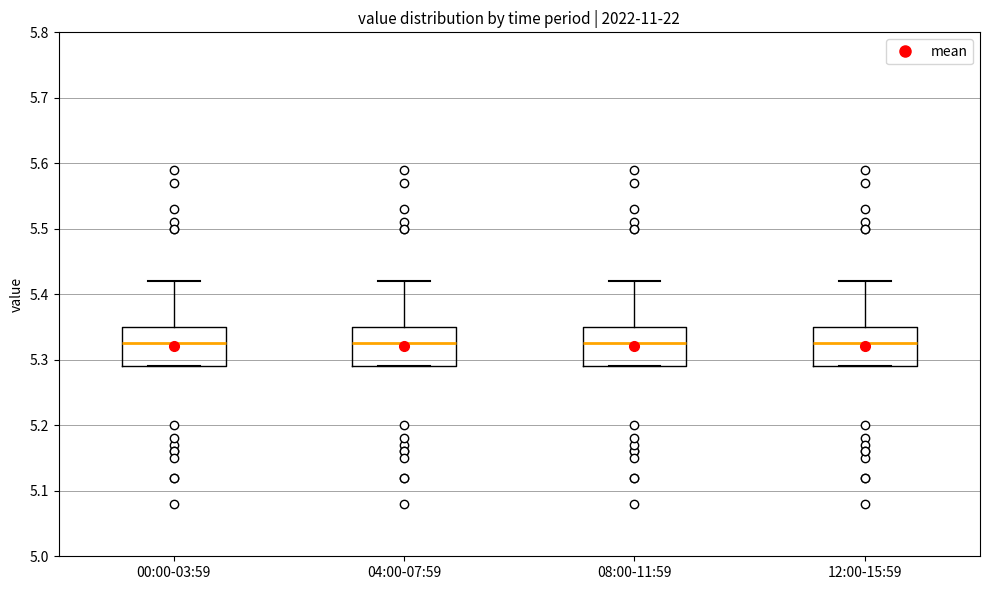

Where is the upper edge of the box for 04:00-07:59 on the y-axis? The values are not printed on the chart, so give them approximately, as read against the axis.

5.35